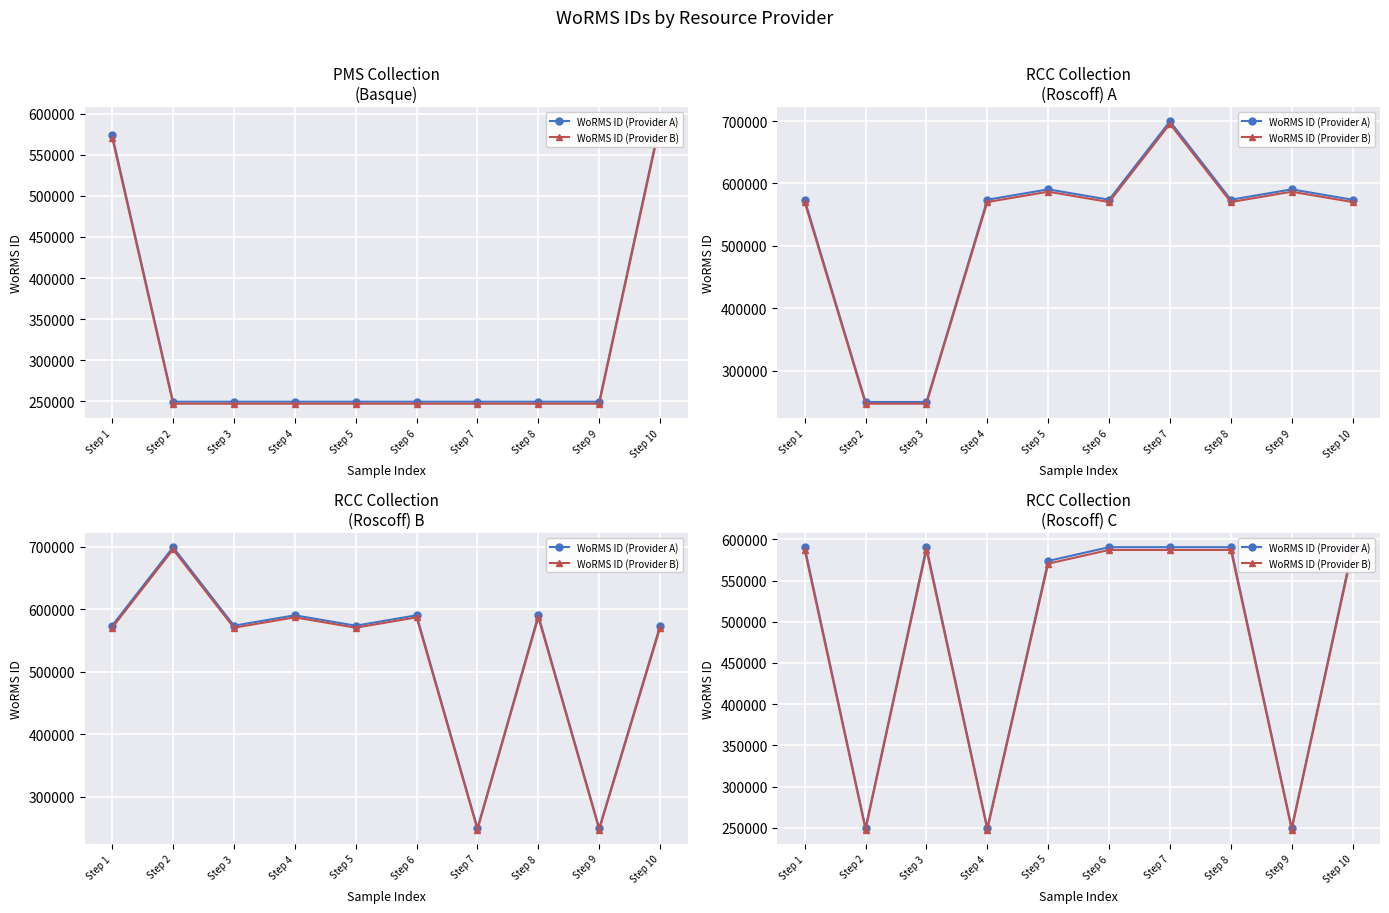

Does the chart display data point markers on the line(s)?

Yes